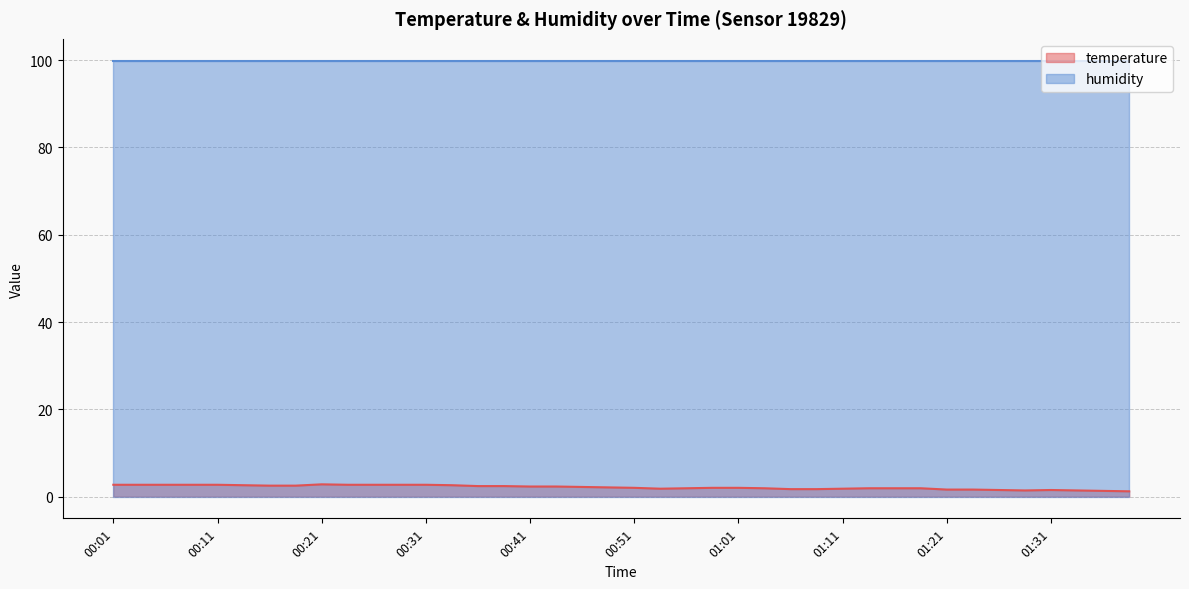

Is it true that the value at 00:54 is 1.8?

True